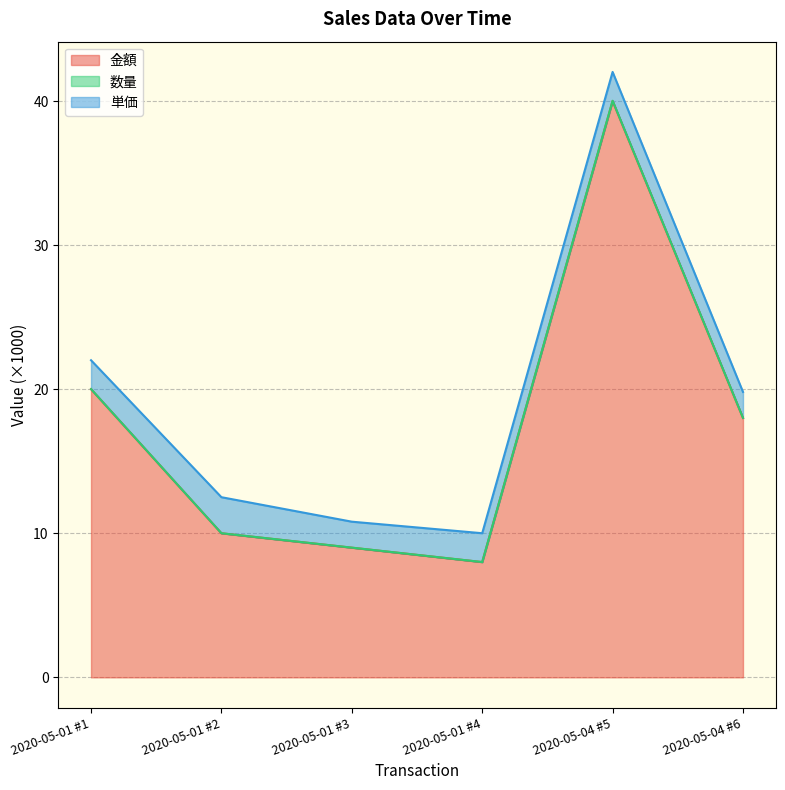

Is it true that 金額 equals 20.0 at 2020-05-01 #1?

True